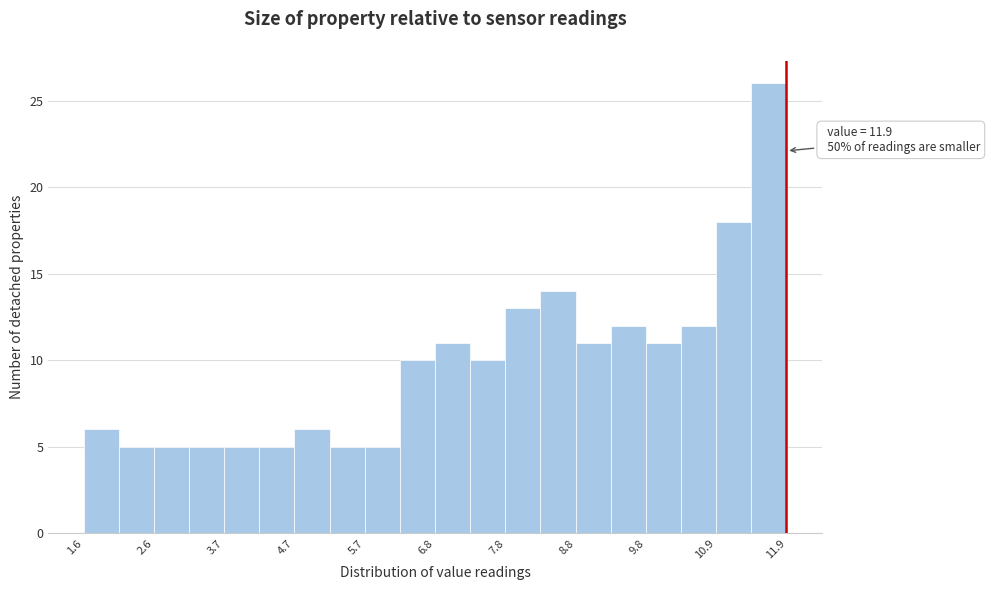

Read against the x-axis, roughly where is the centre of the tallest bar?

11.6